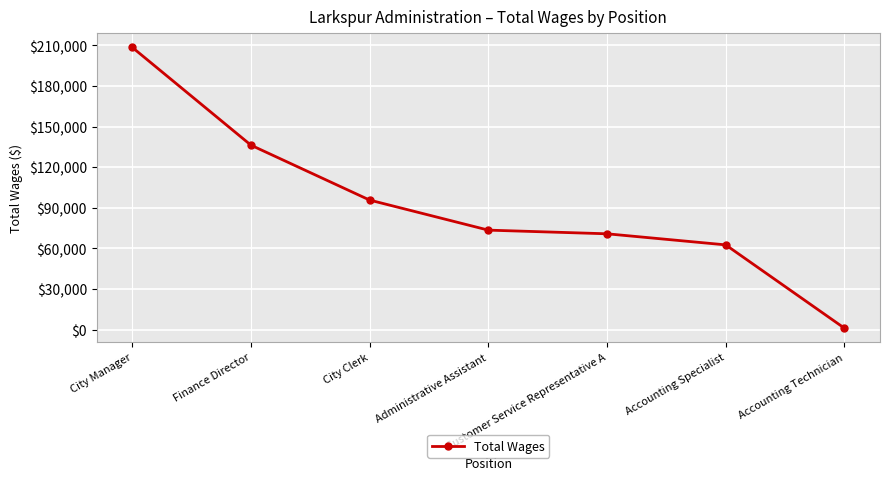

Which has a higher value, Administrative Assistant or Finance Director?

Finance Director